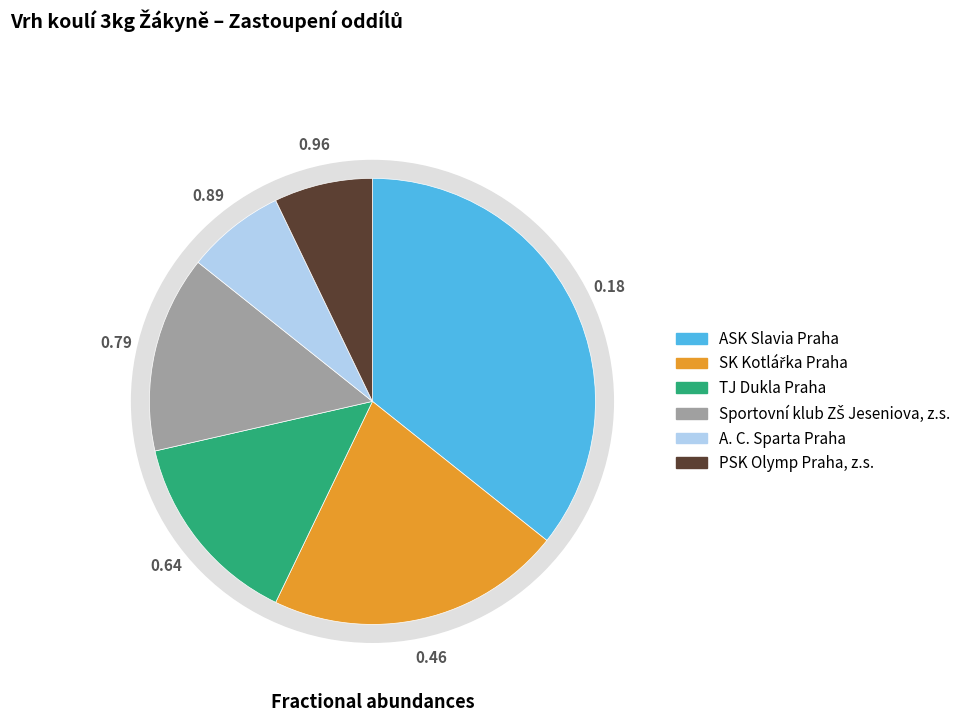

To the nearest percent, what is the average slice percentage?

17%